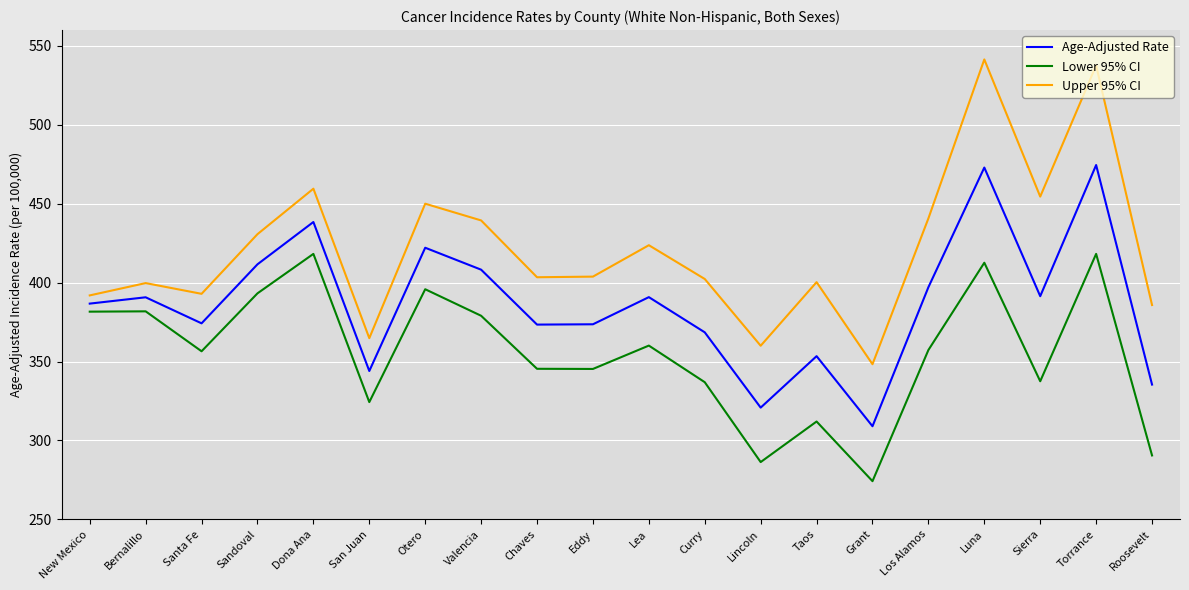

Is this an area chart (filled region under the line)?

No